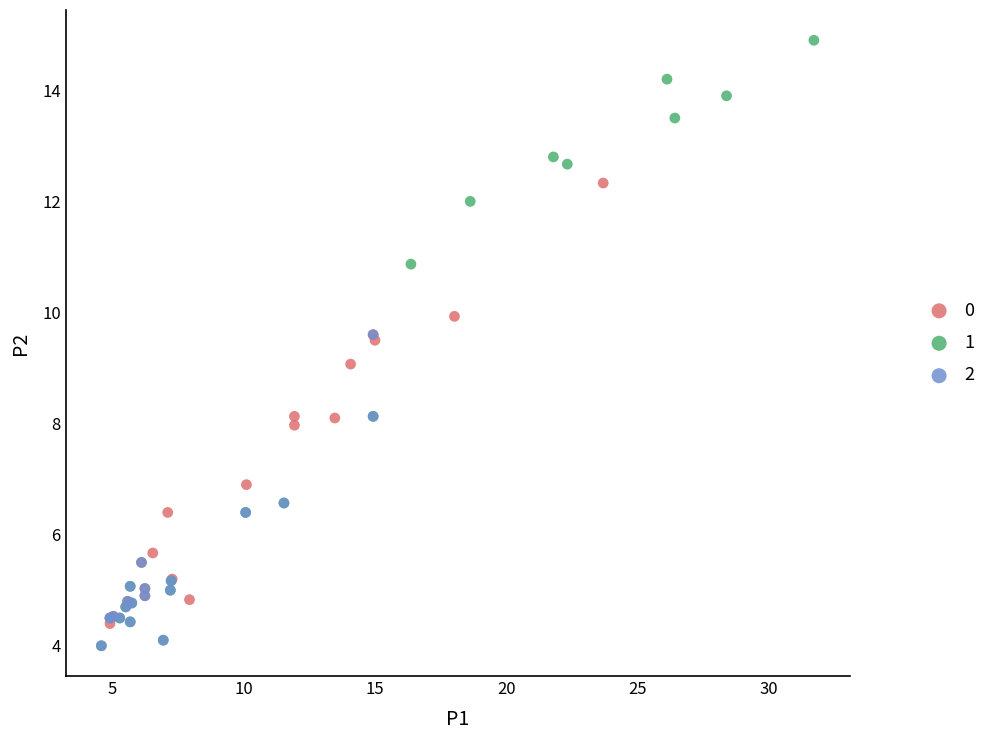

What are all the series names shown in the legend?

0, 1, 2